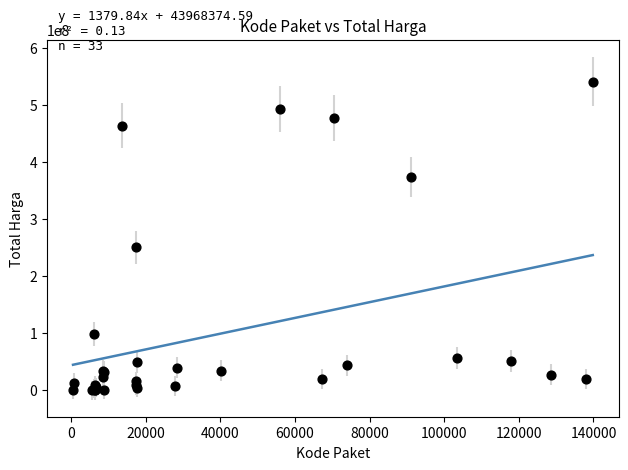

What Y value in the scatter plot is closest to 270574500?

250350000